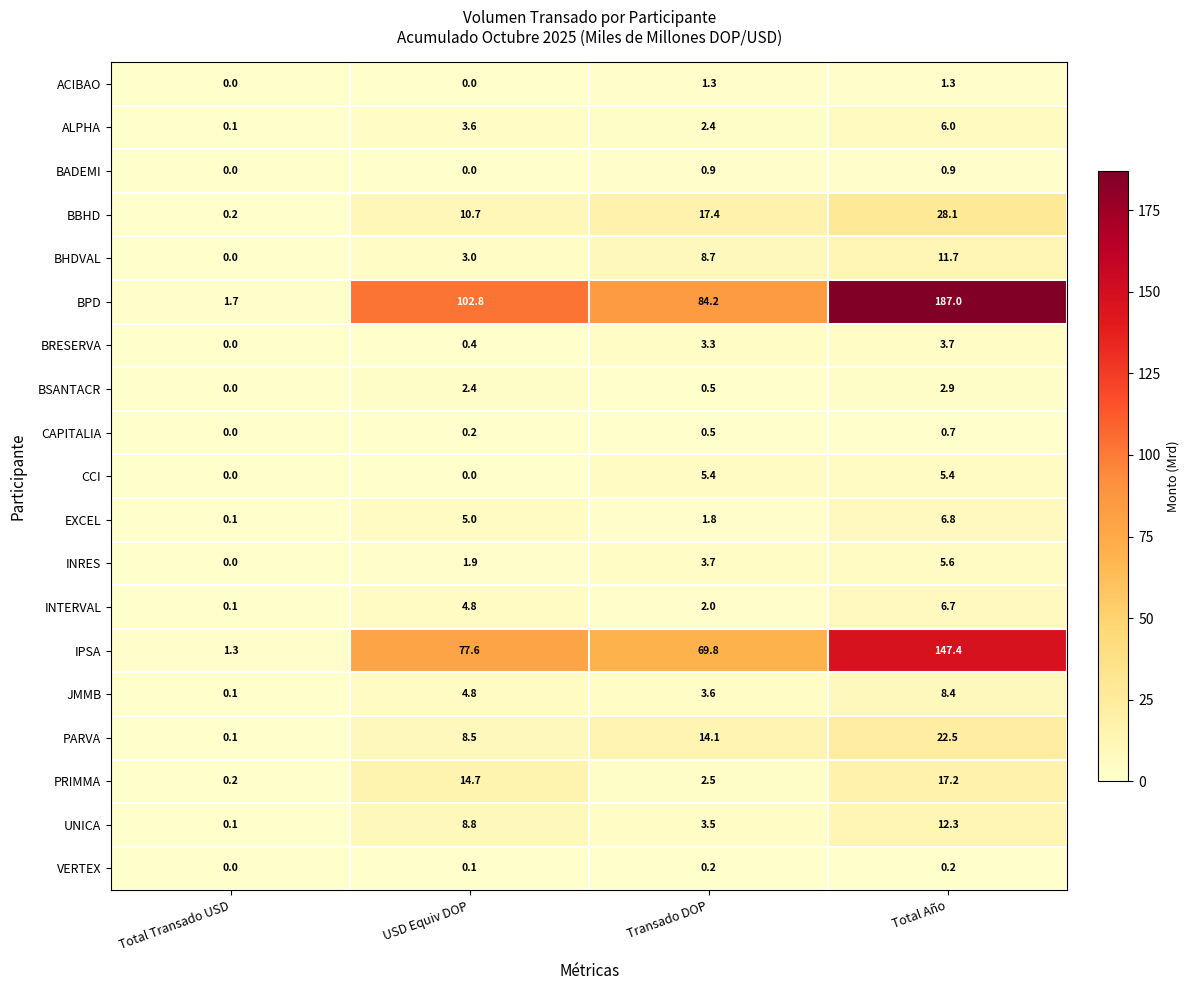

True or false: ALPHA has a value of 3.4 at Total Año.

False